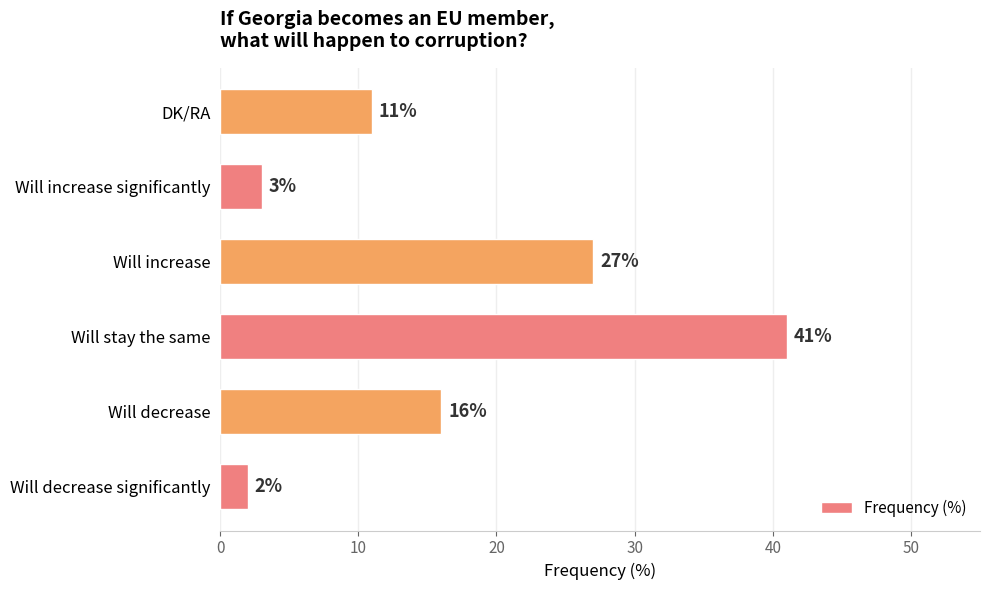

Reading bottom to top, what are all the values shown in this chart?

2	16	41	27	3	11